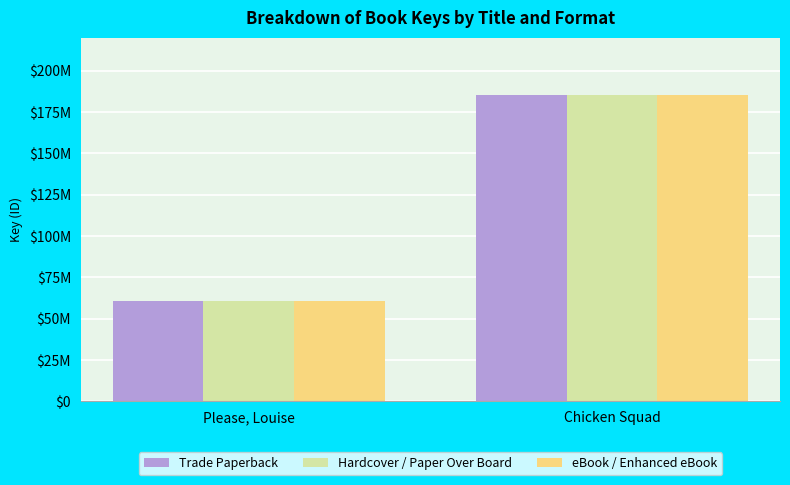

Does the chart contain stacked bars?

No